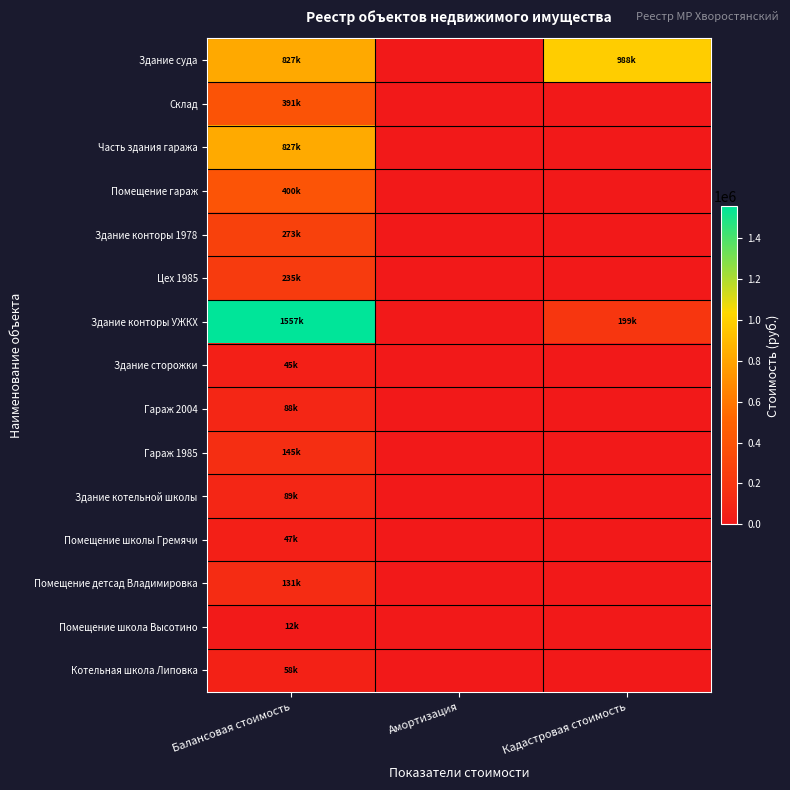

Rank the series at Амортизация from highest to lowest value.

Здание суда, Склад, Часть здания гаража, Помещение гараж, Здание конторы 1978, Цех 1985, Здание конторы УЖКХ, Здание сторожки, Гараж 2004, Гараж 1985, Здание котельной школы, Помещение школы Гремячи, Помещение детсад Владимировка, Помещение школа Высотино, Котельная школа Липовка